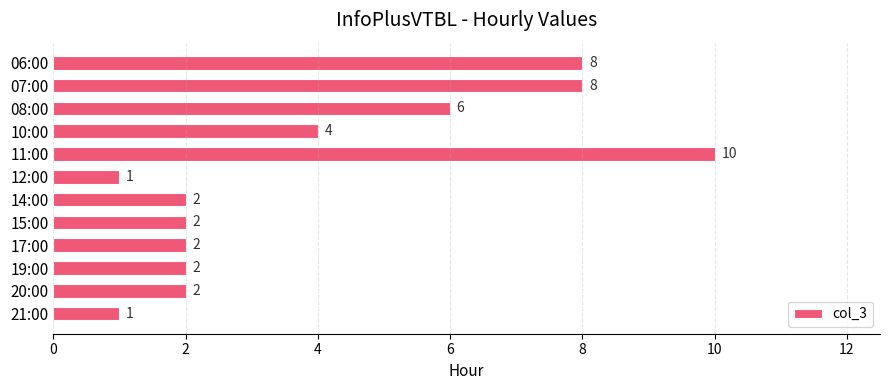

What is the label of the 12th bar from the top?

21:00